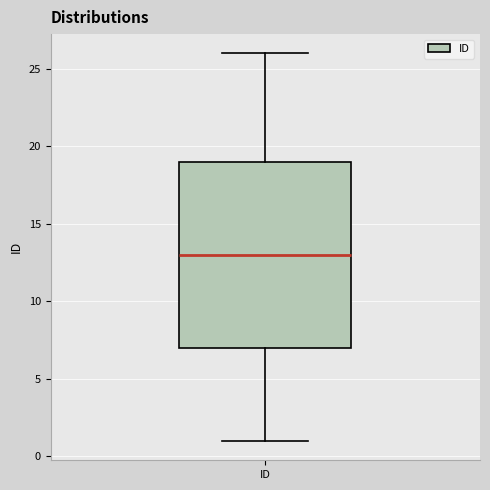

Transcribe this box plot: give where the median line is, the range the box spans, and where the two whiskers end, as read against the y-axis. The values are not printed on the chart, so give them approximately, as read against the axis.

median 13, box 7 to 19, whiskers 1 to 26